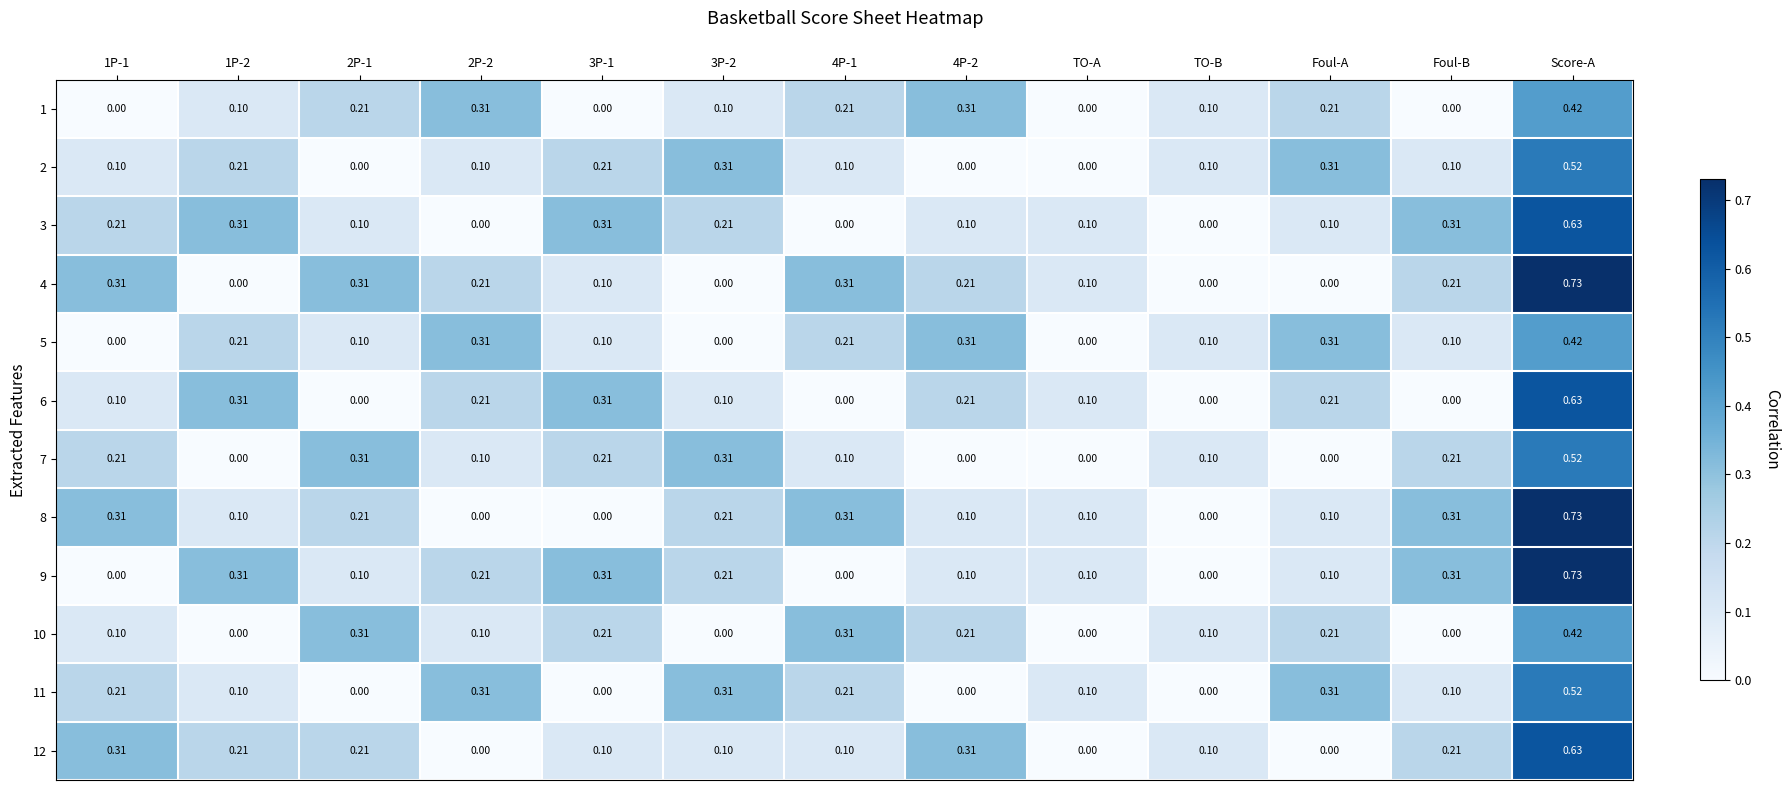

At which category is the sum across all series the highest?

Score-A